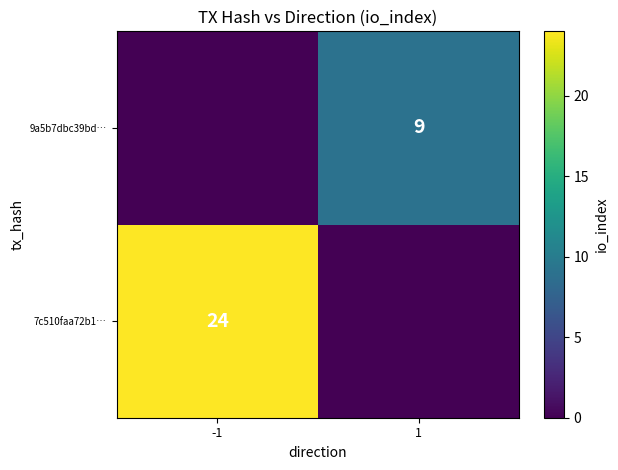

Is it true that 9a5b7dbc39bd… equals 16 at 1?

False